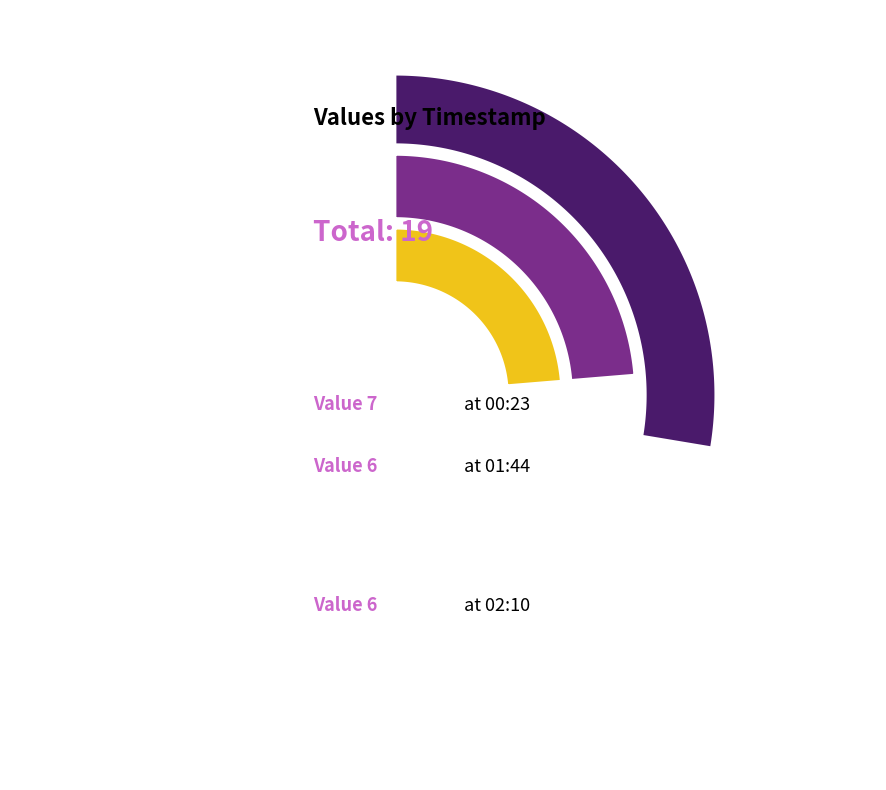

The 2022-08-30T02:10:16.440Z slice represents 32% of the pie. True or false?

True